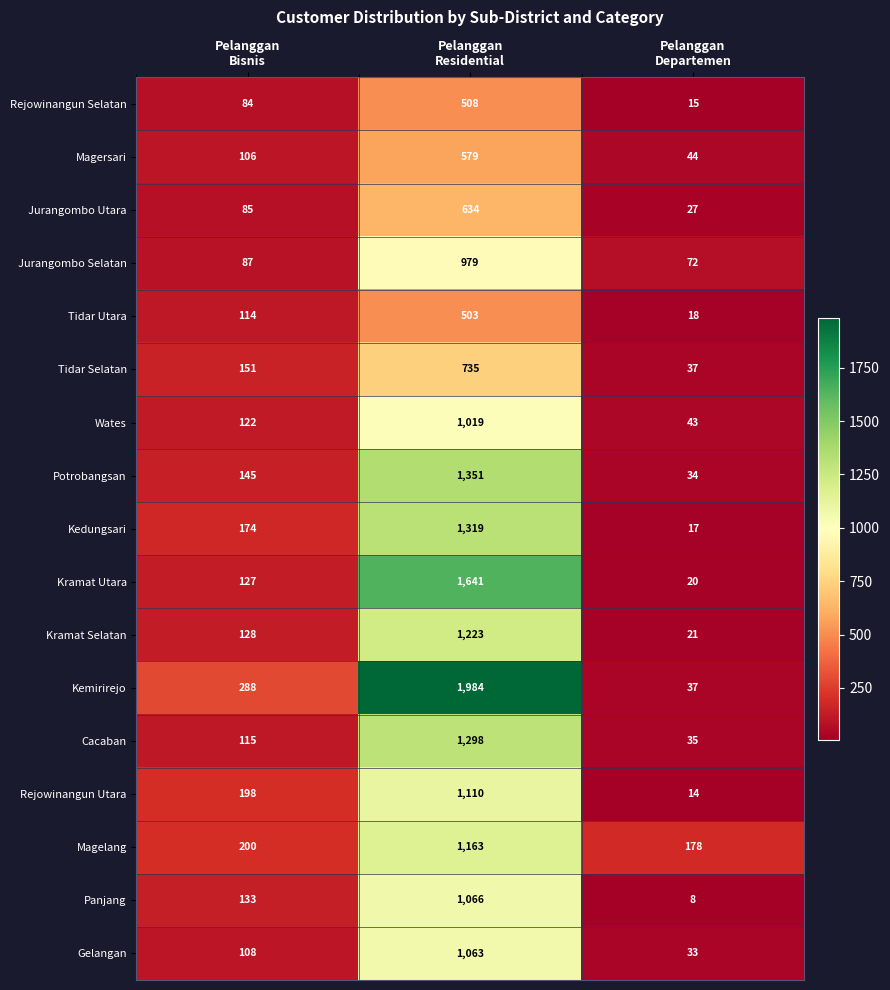

Which series has the largest range (max minus min)?

Kemirirejo